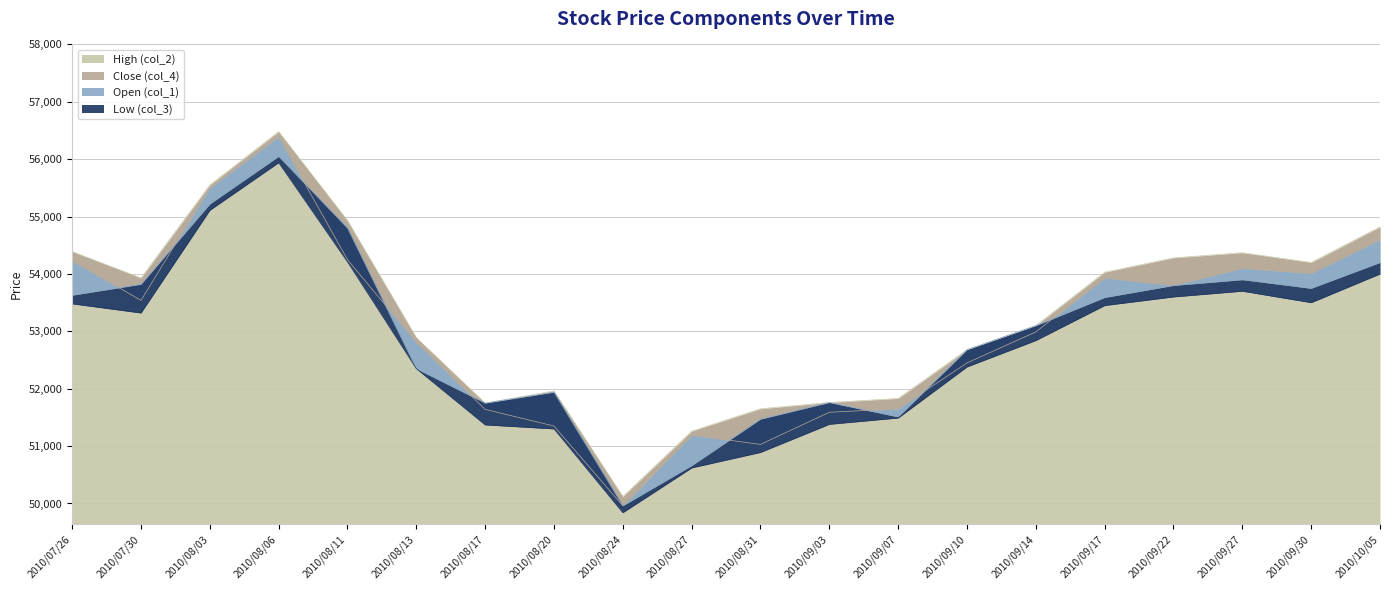

Is the value of Low (col_3) at 2010/08/11 greater than the value of Open (col_1) at 2010/08/11?

No